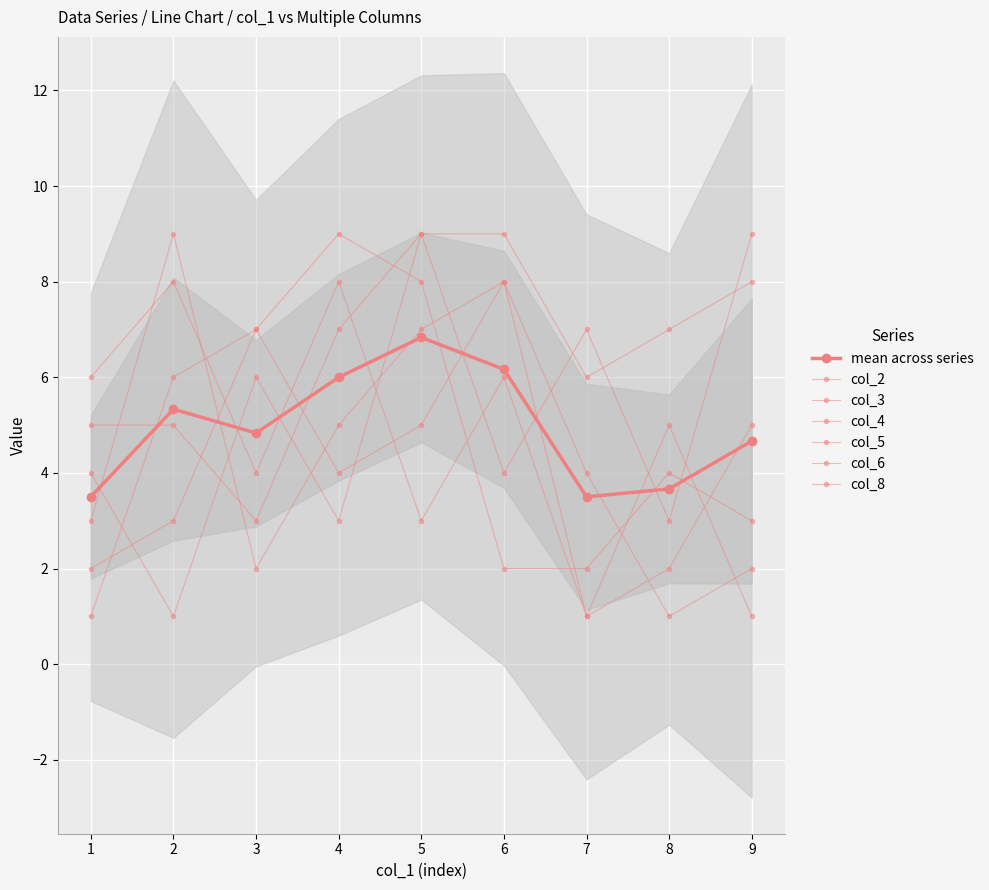

Reading left to right, transcribe all the data shown in this chart.

col_2: 1=4	2=1	3=6	4=3	5=9	6=4	7=7	8=3	9=9
col_3: 1=3	2=9	3=2	4=5	5=7	6=8	7=1	8=2	9=5
col_4: 1=6	2=8	3=4	4=8	5=3	6=6	7=1	8=5	9=1
col_5: 1=1	2=6	3=7	4=9	5=8	6=2	7=2	8=4	9=3
col_6: 1=5	2=5	3=3	4=7	5=9	6=9	7=6	8=7	9=8
col_8: 1=2	2=3	3=7	4=4	5=5	6=8	7=4	8=1	9=2